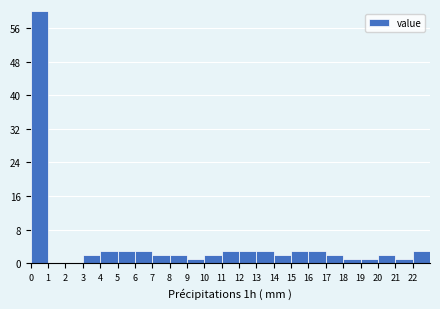

Over which range of the x-axis is the bar tallest?

0 to 1